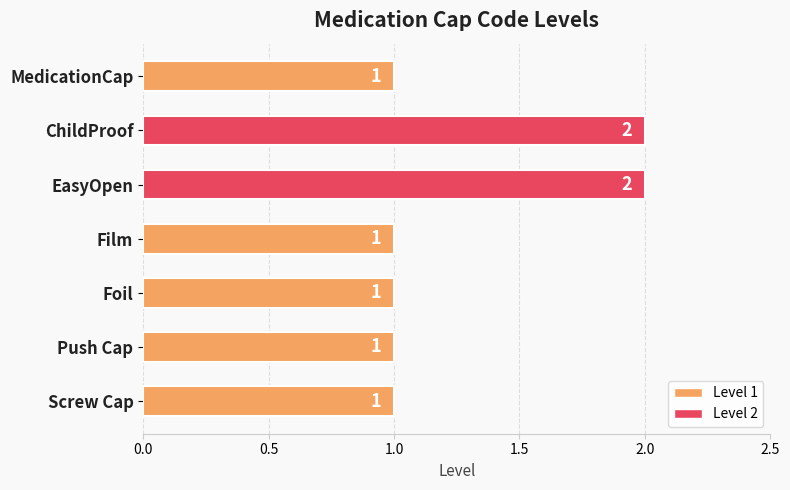

Count the number of values greater than 1.

2